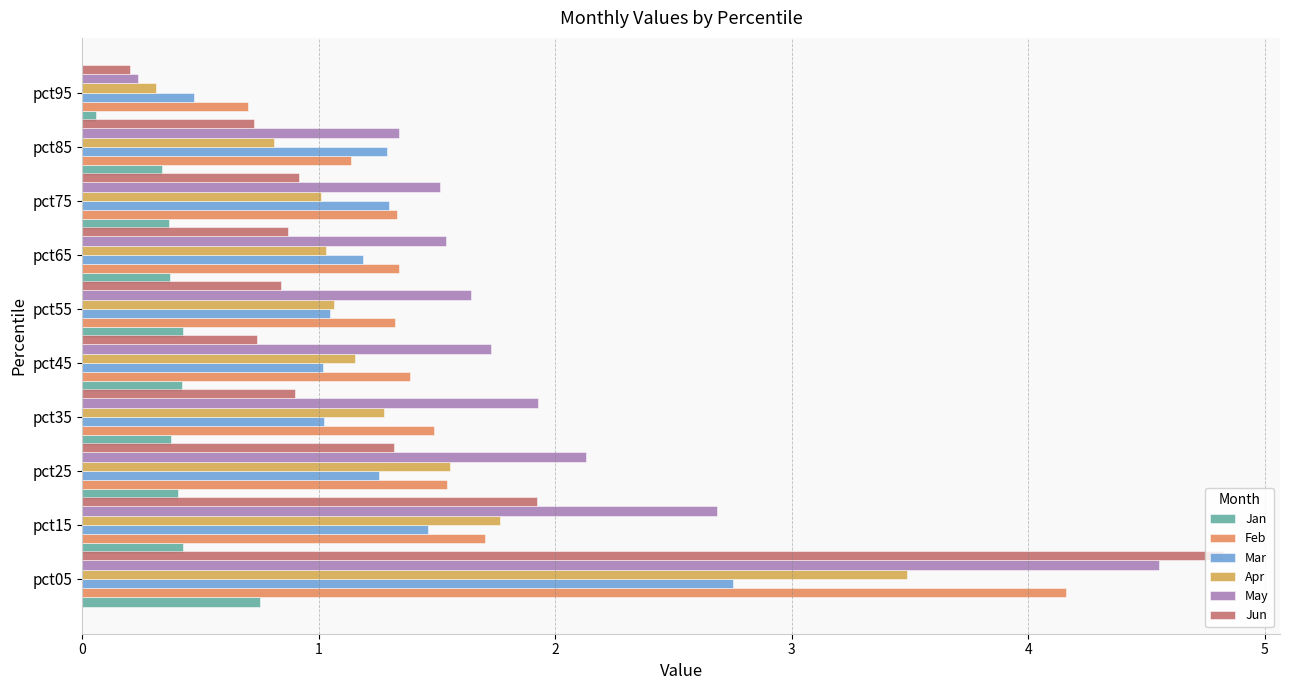

How many data points in Feb are less than 1?

1